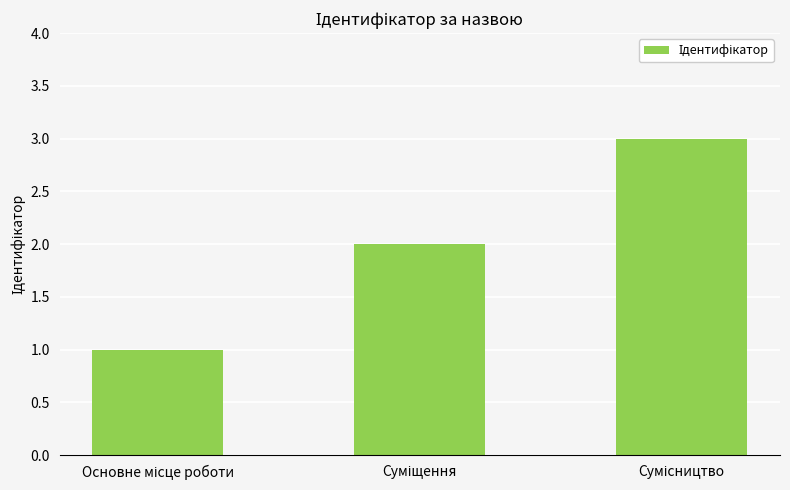

Reading left to right, extract all data points from this chart.

1	2	3